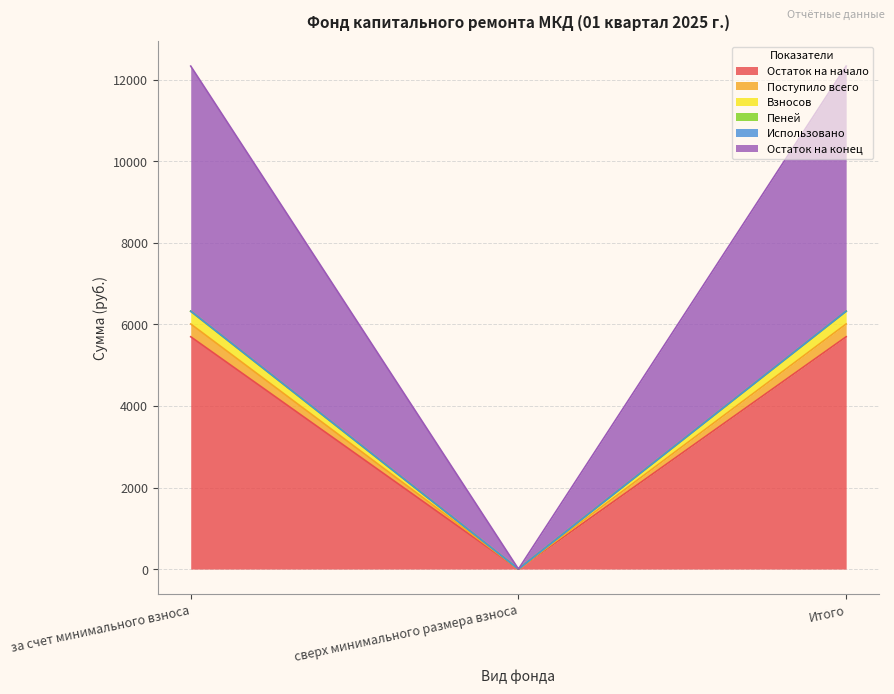

What is the highest value of the Остаток на начало series?

5696.8